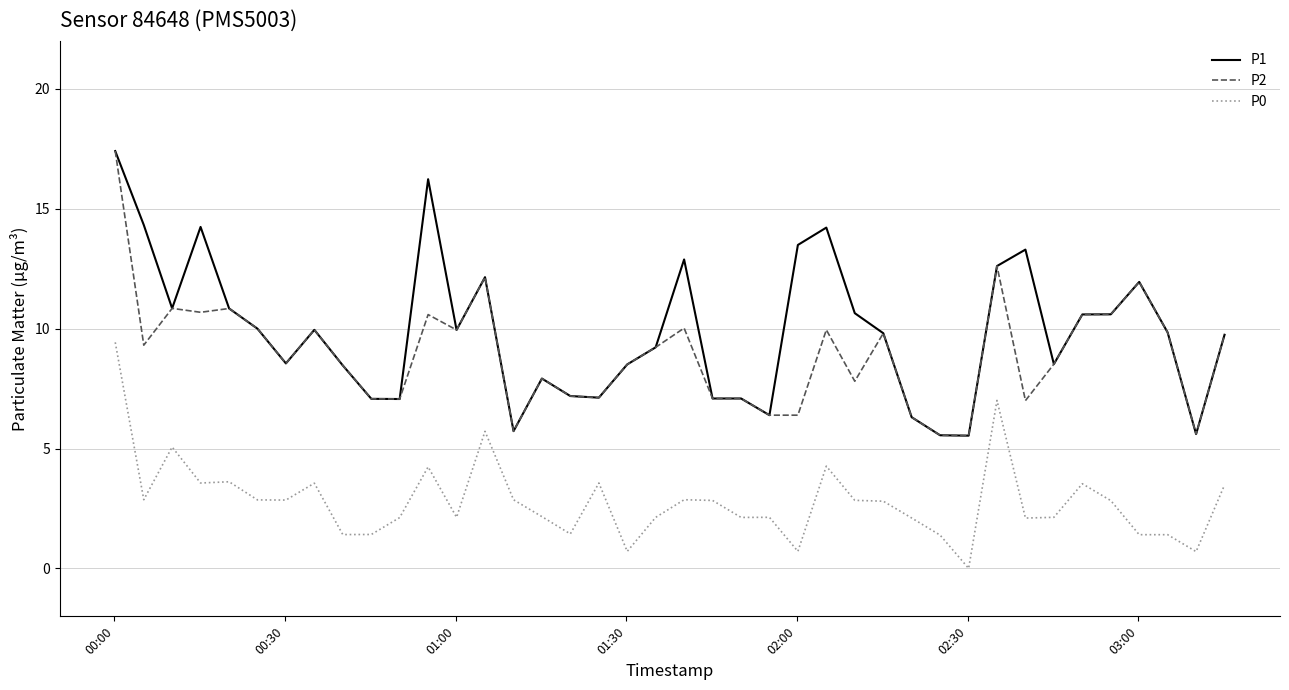

What is the highest value of the P2 series?

17.4